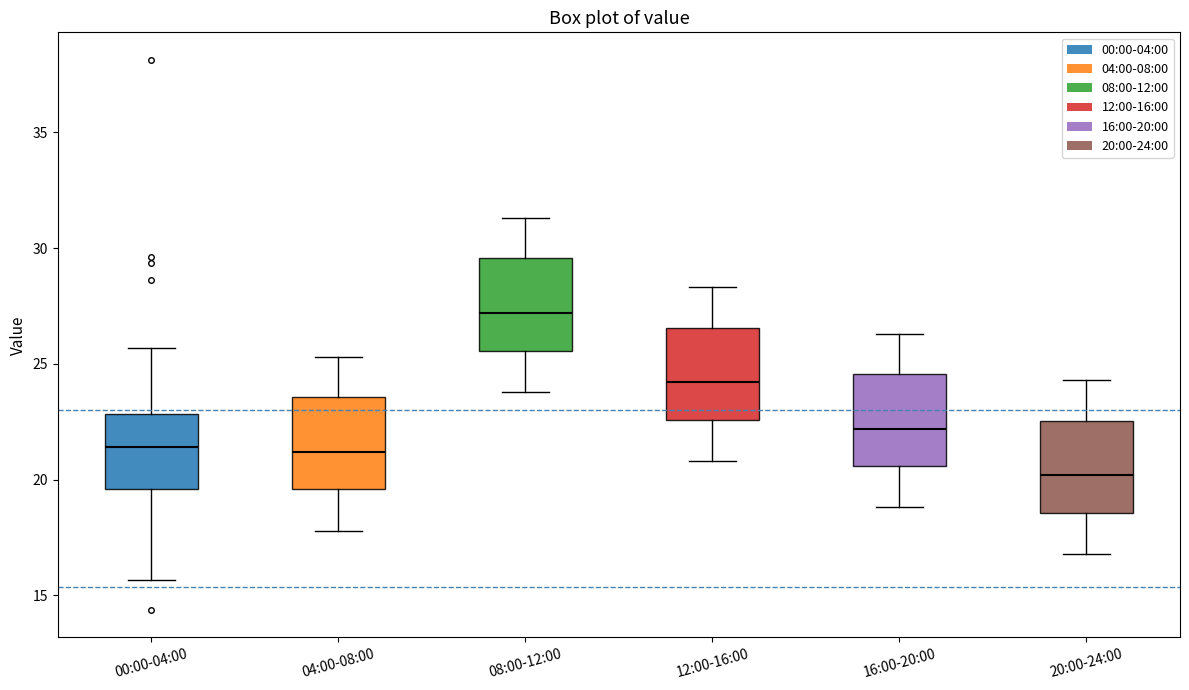

Where is the upper edge of the box for 04:00-08:00 on the y-axis? The values are not printed on the chart, so give them approximately, as read against the axis.

23.5